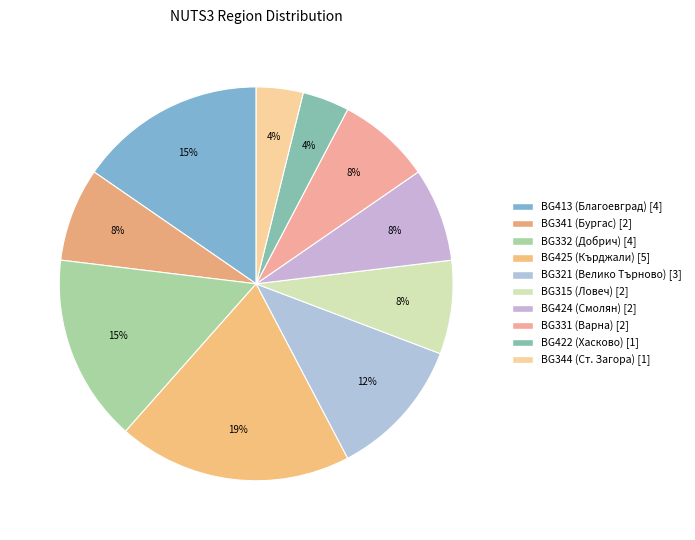

How many slices are in this pie chart?

10